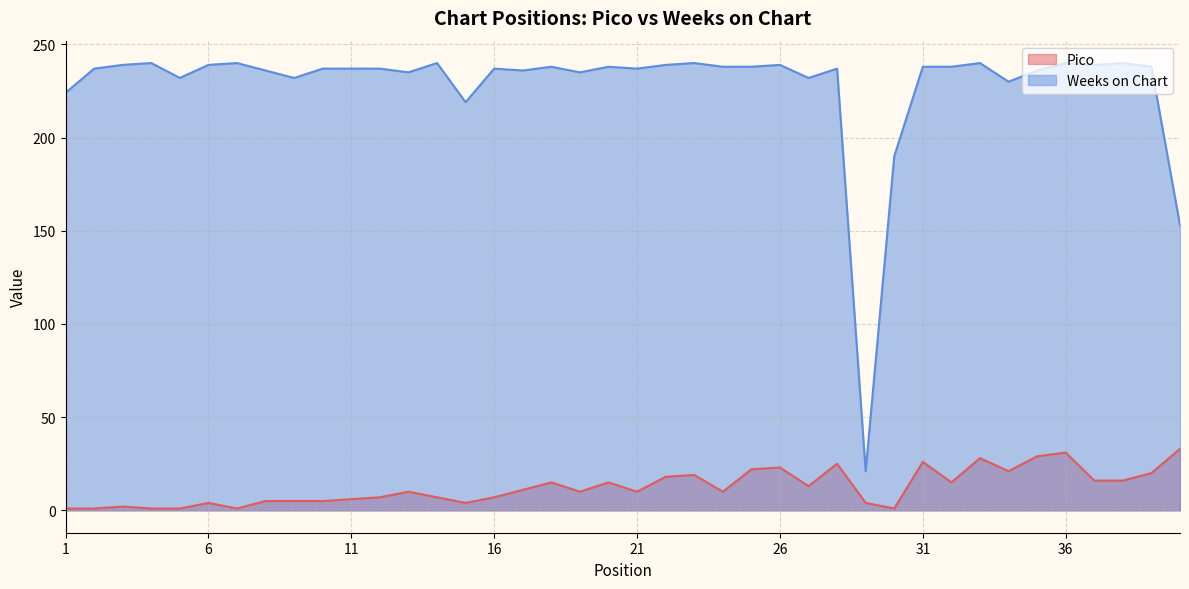

Is it true that Pico equals 24 at 38?

False